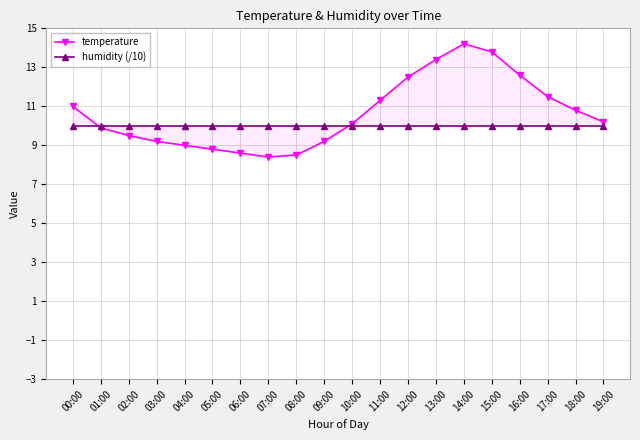

Where do humidity (/10) and temperature first cross each other?

00:00 and 01:00